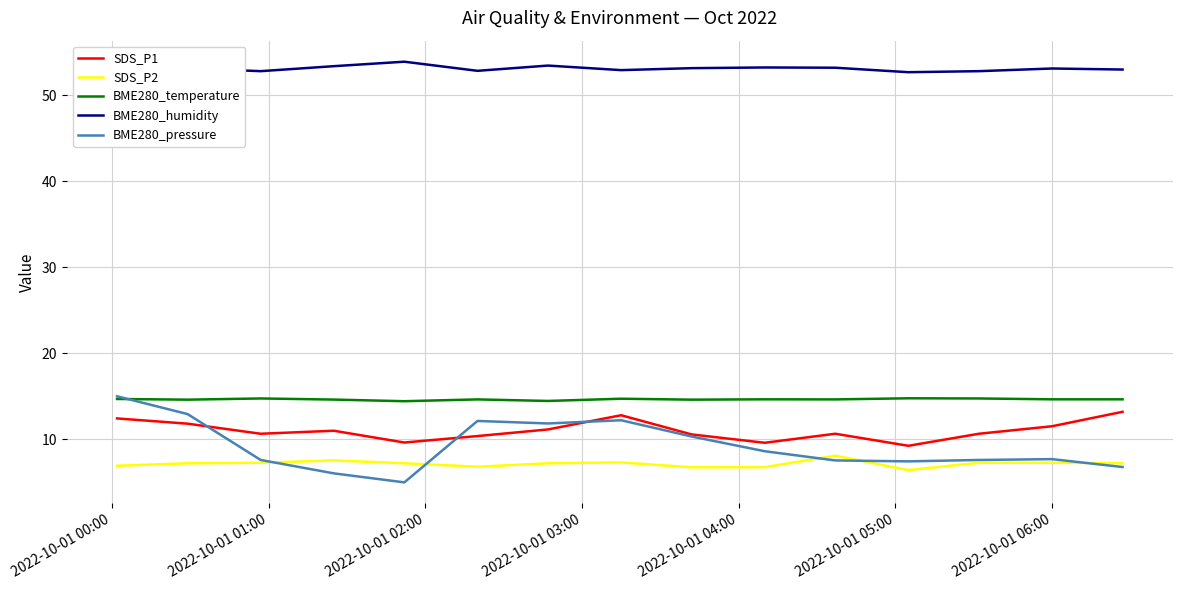

Which series has the largest total across all categories?

BME280_humidity